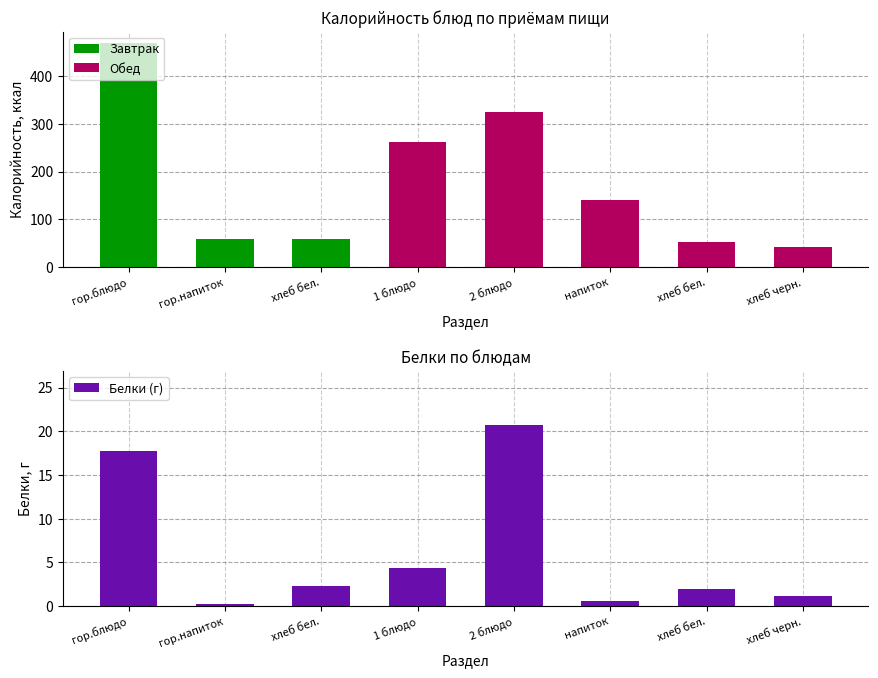

Read the value at напиток.

0.6